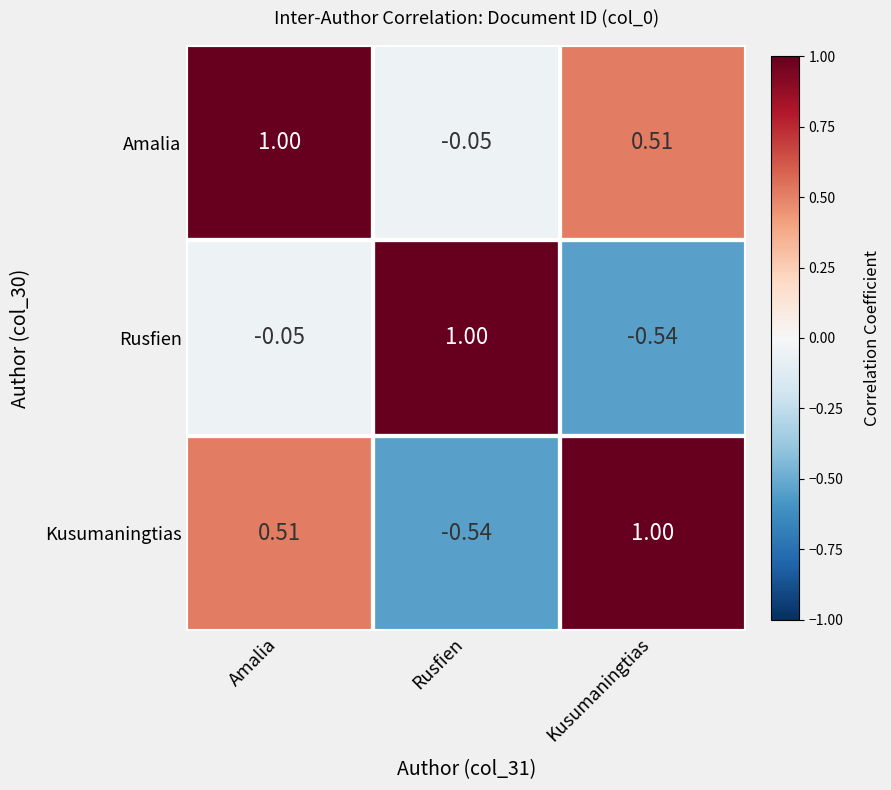

At which label is Rusfien closest to 0?

Amalia